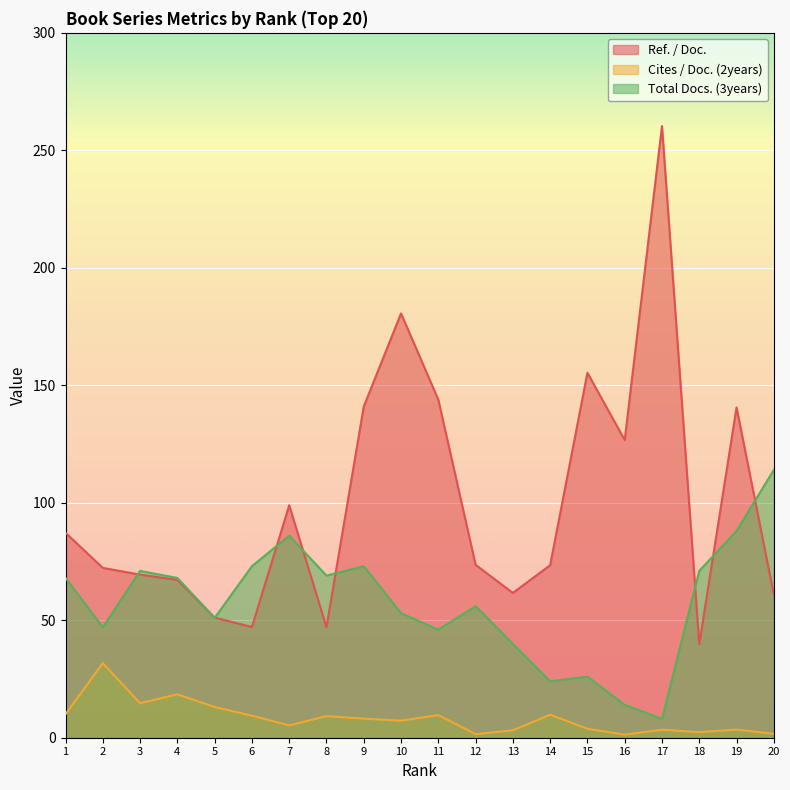

What is the value of the Ref. / Doc. point at the 8th from the left?

47.1